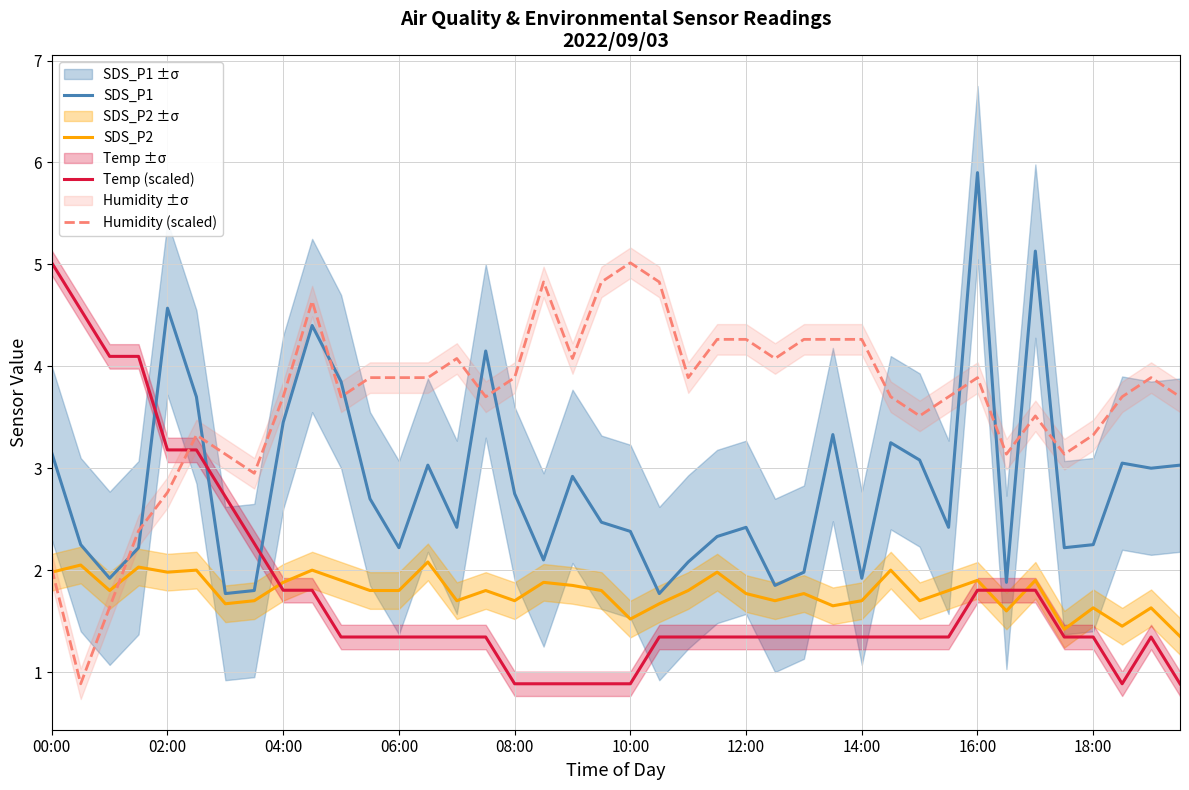

True or false: Humidity (scaled) has a value of 0.8 at 06:00.

False